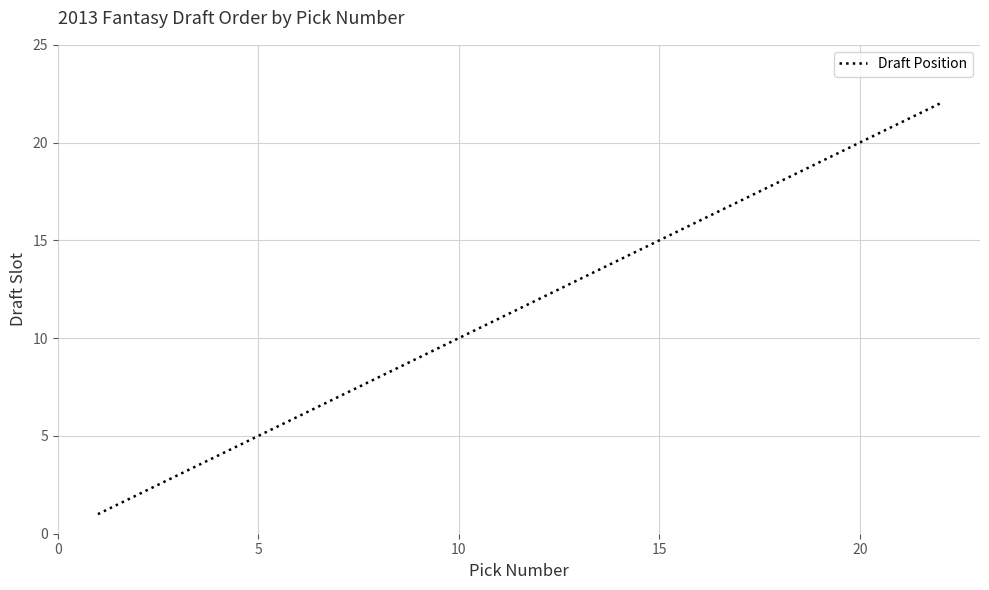

What is the greatest value displayed?

22